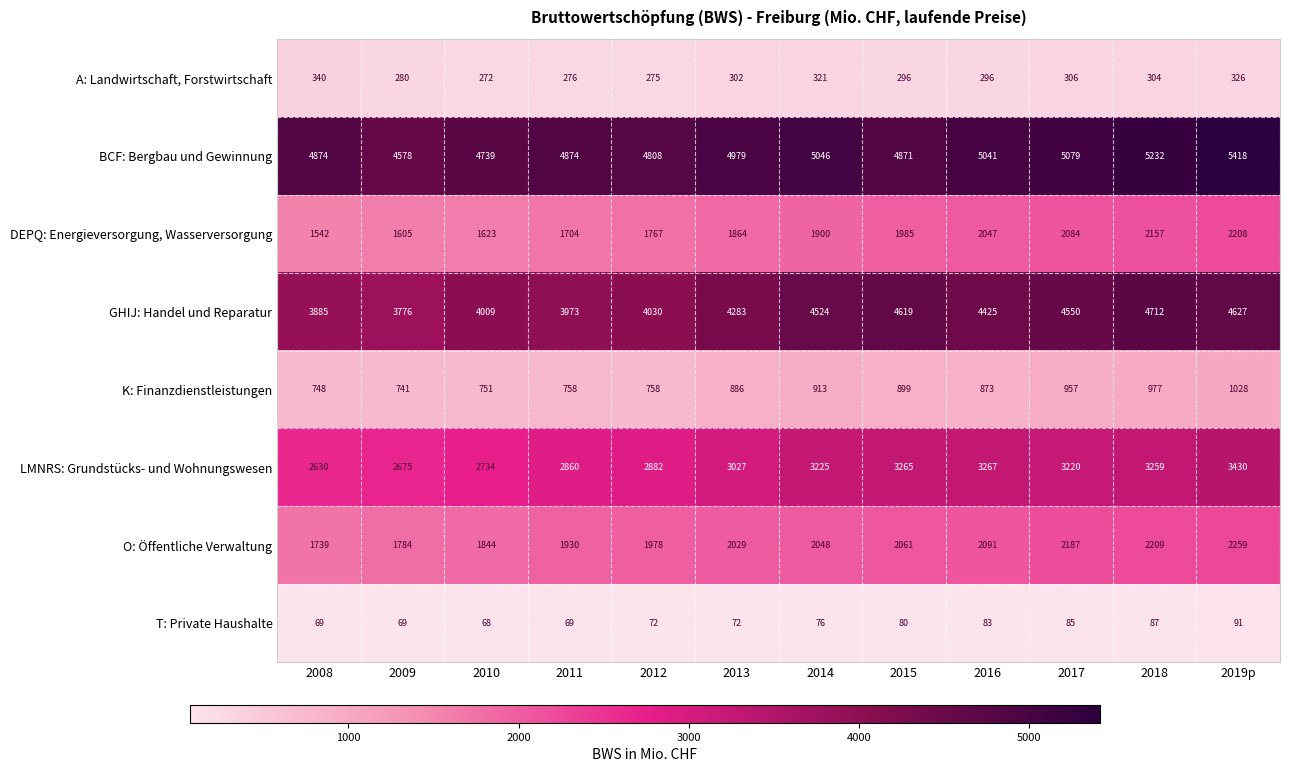

At how many categories does at least one series exceed 5207?

2